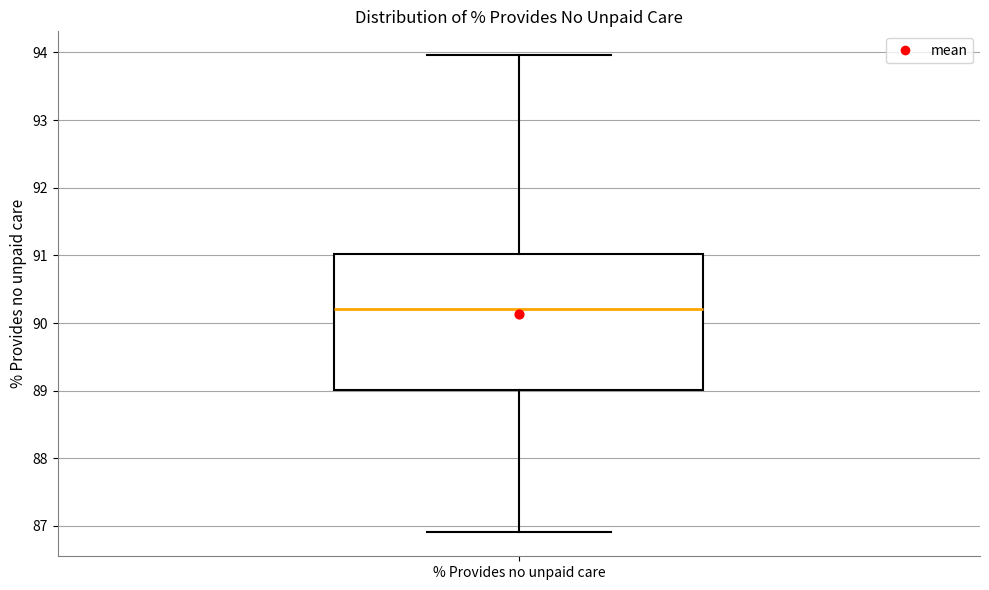

Transcribe this box plot: give where the median line is, the range the box spans, and where the two whiskers end, as read against the y-axis. The values are not printed on the chart, so give them approximately, as read against the axis.

median 90.2, box 89.0 to 91.0, whiskers 86.9 to 94.0